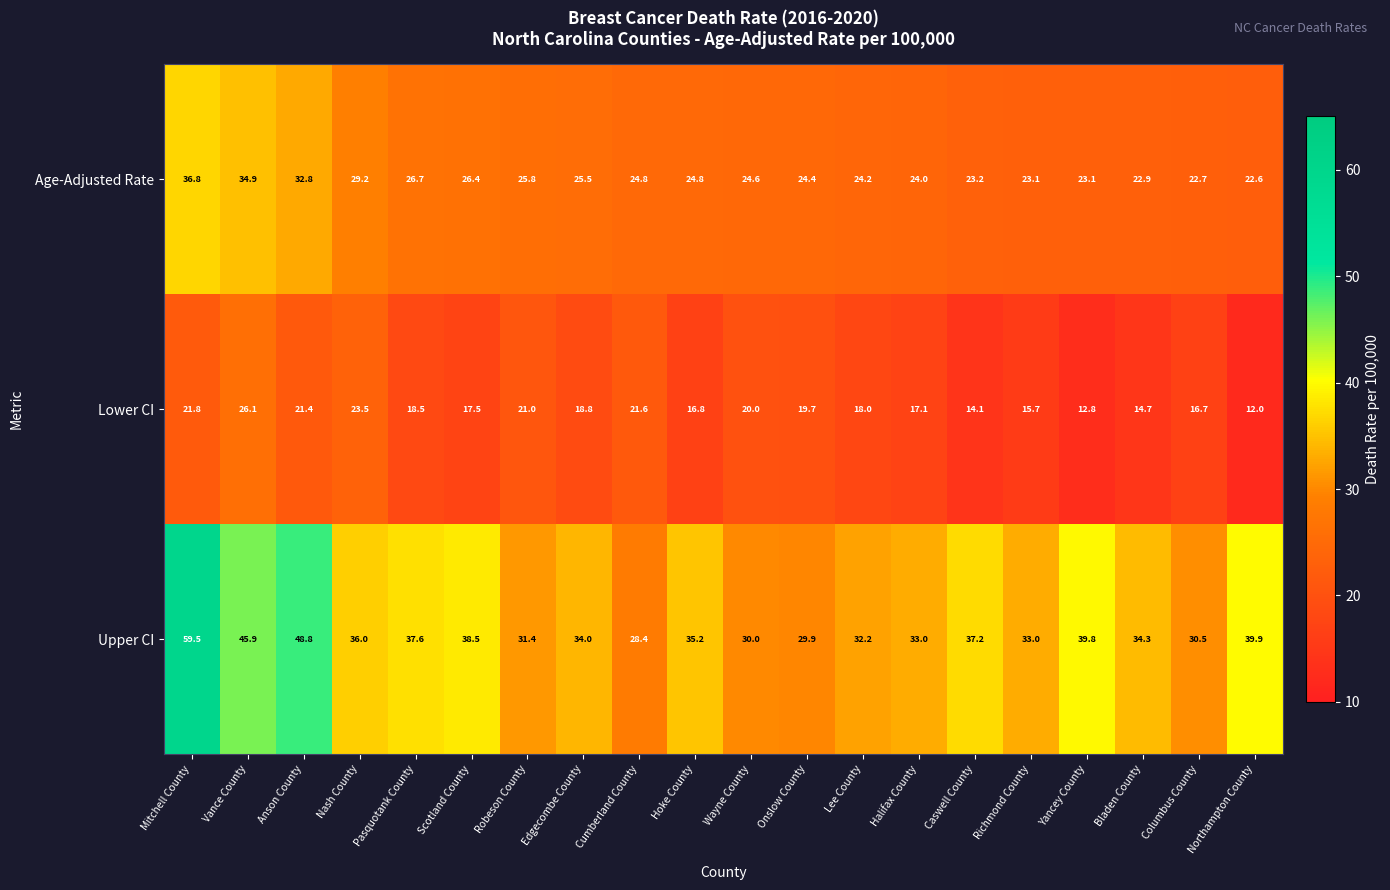

At which label does Lower CI first exceed 18?

Mitchell County